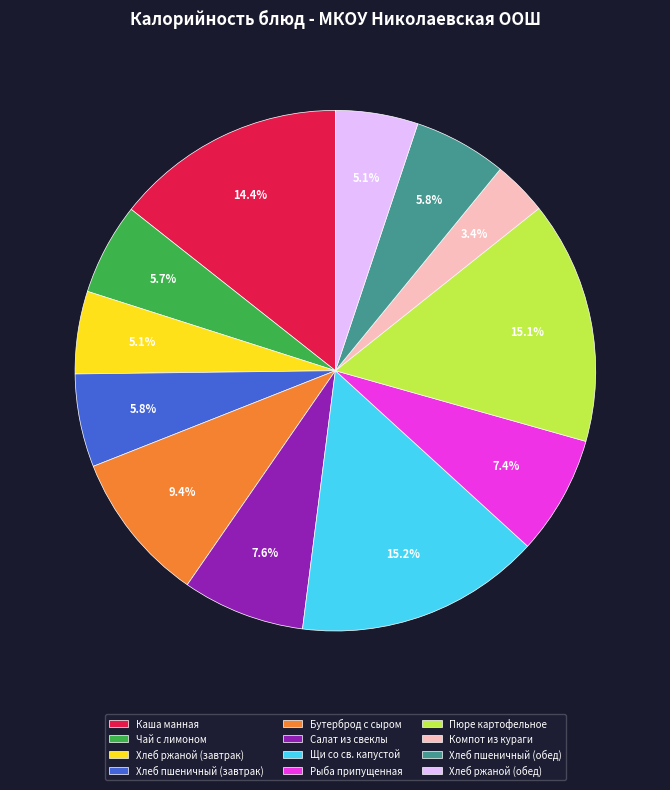

To the nearest percent, what is the combined percentage of Пюре картофельное and Хлеб ржаной (завтрак)?

20%